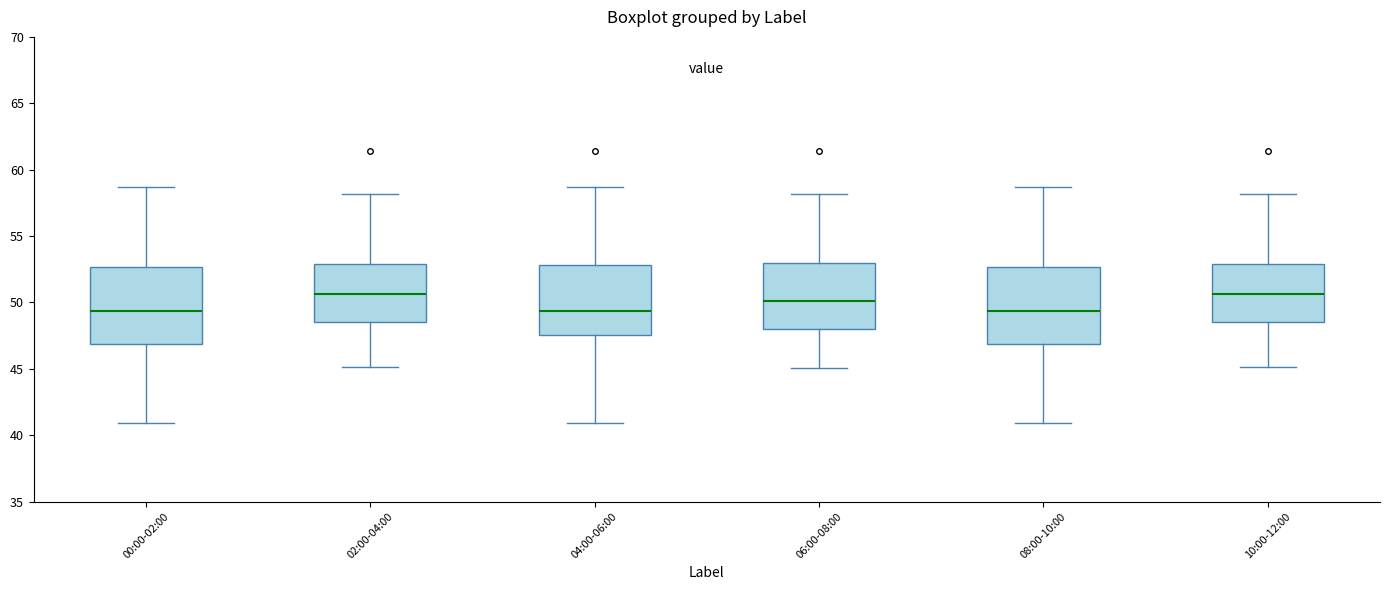

Where is the lower edge of the box for 00:00-02:00 on the y-axis? The values are not printed on the chart, so give them approximately, as read against the axis.

47.0